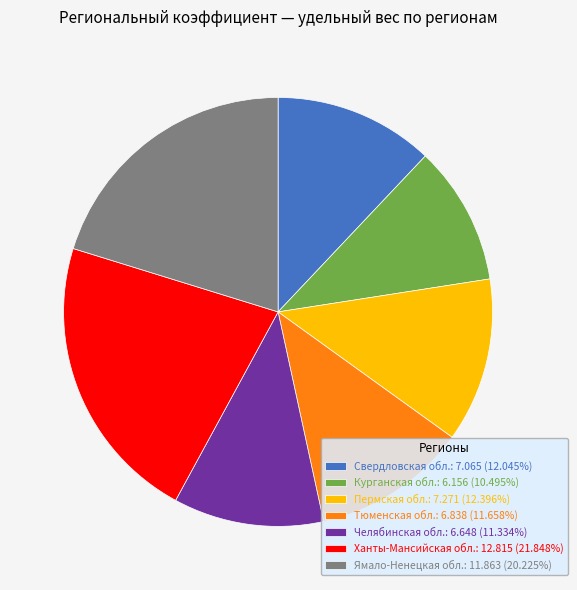

Combined, do Челябинская обл.: 6.648 (11.334%) and Курганская обл.: 6.156 (10.495%) account for over 50%?

No